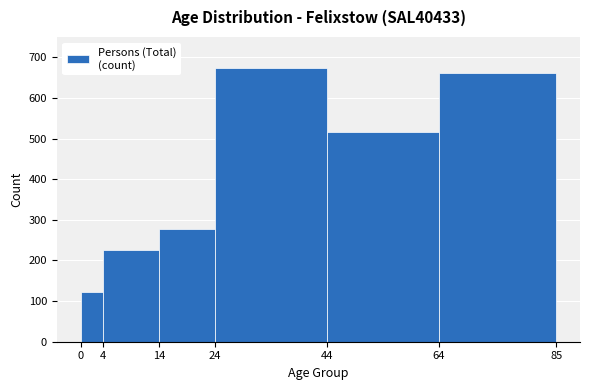

Reading left to right, transcribe this chart: for each bar, give the range it covers on the x-axis and its height. The values are not printed on the chart, so give them approximately, as read against the axis.

0 to 4: 120
4 to 14: 230
14 to 24: 280
24 to 44: 670
44 to 64: 520
64 to 85: 660